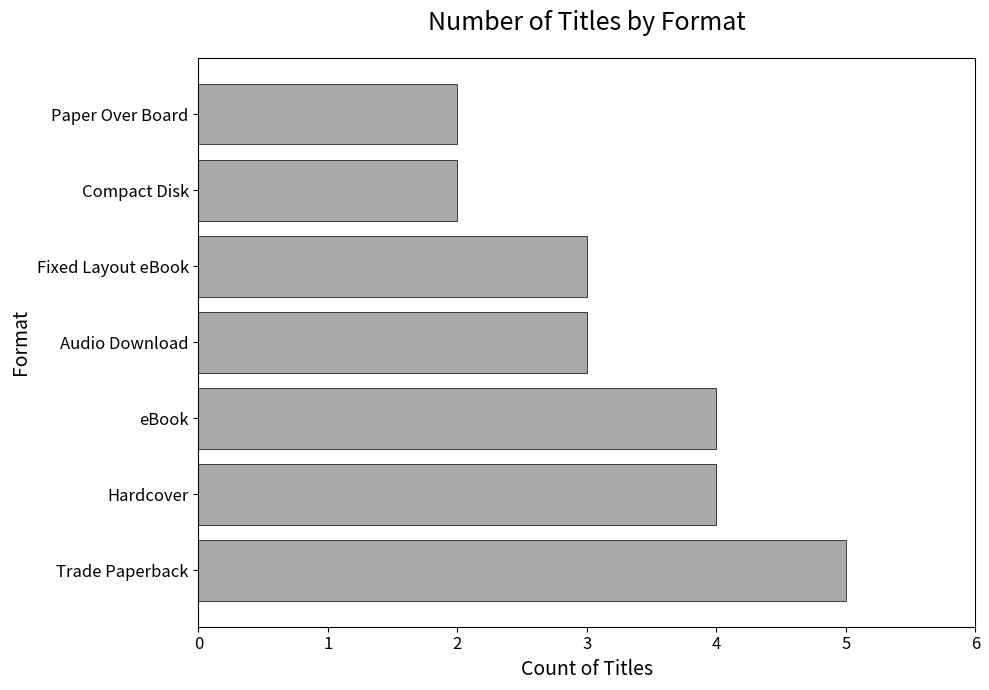

Reading top to bottom, list all the values displayed in this chart.

Paper Over Board=2	Compact Disk=2	Fixed Layout eBook=3	Audio Download=3	eBook=4	Hardcover=4	Trade Paperback=5